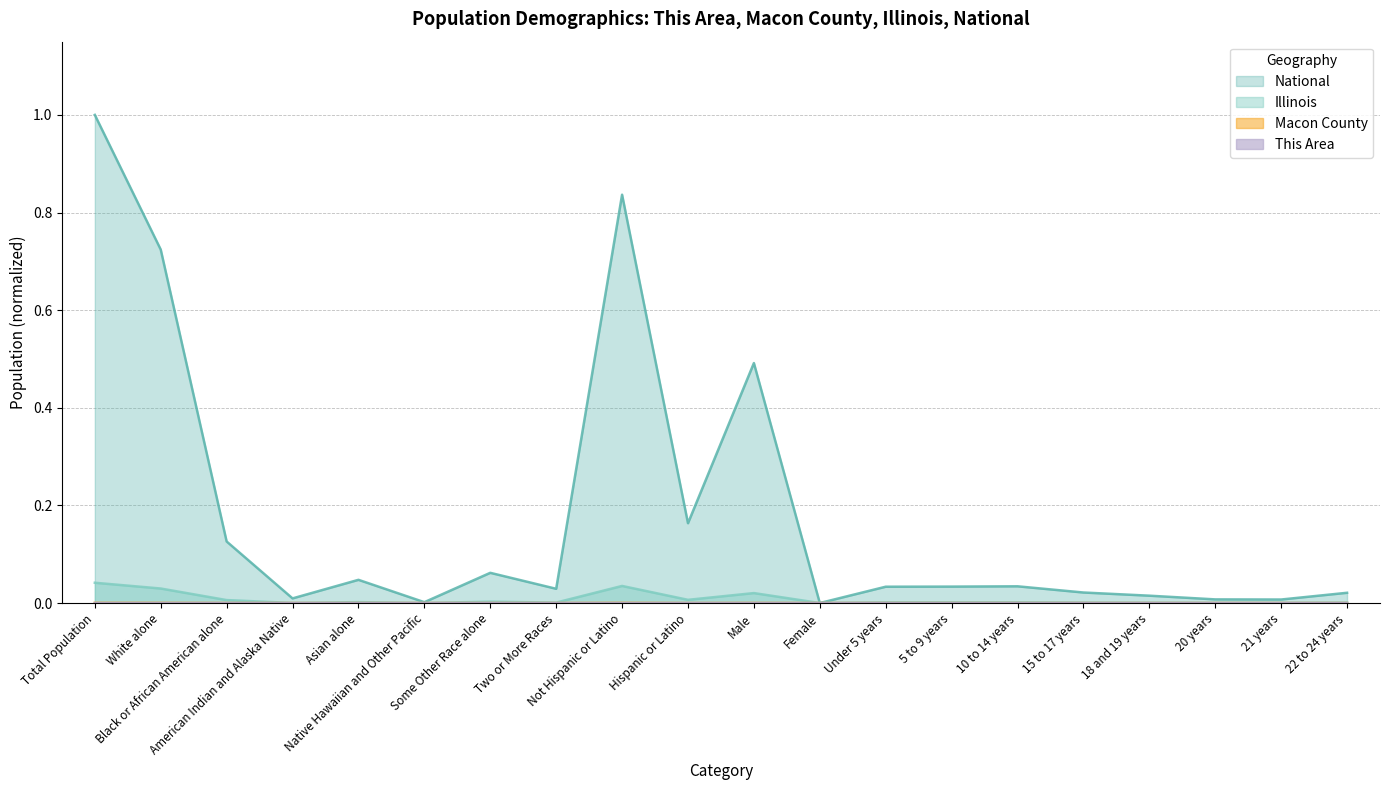

True or false: This Area has more than 2 interior local peaks.

True